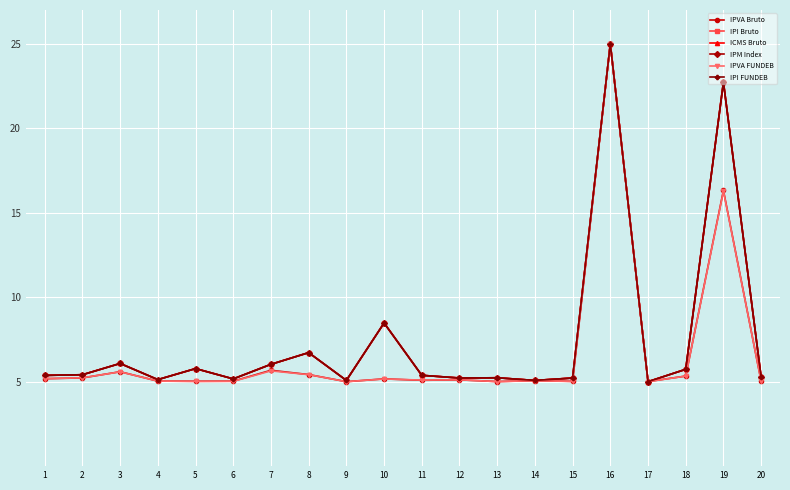

How many categories are shown in the chart?

20